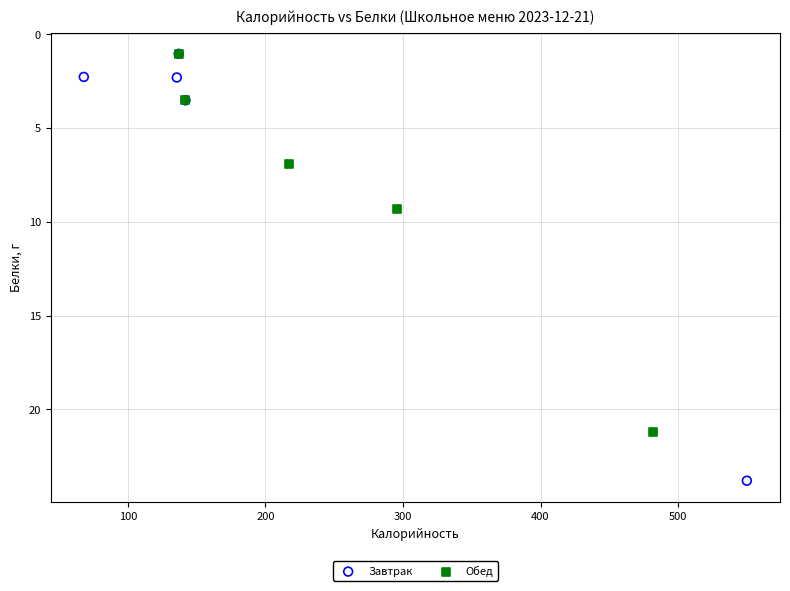

Which series reaches the maximum Y coordinate?

Завтрак